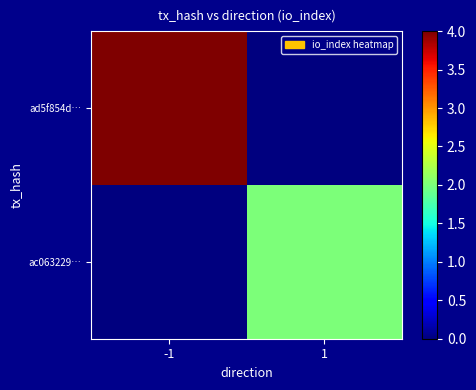

Reading left to right, list all the values displayed in this chart.

ad5f854d…: -1=4	1=0
ac063229…: -1=0	1=2